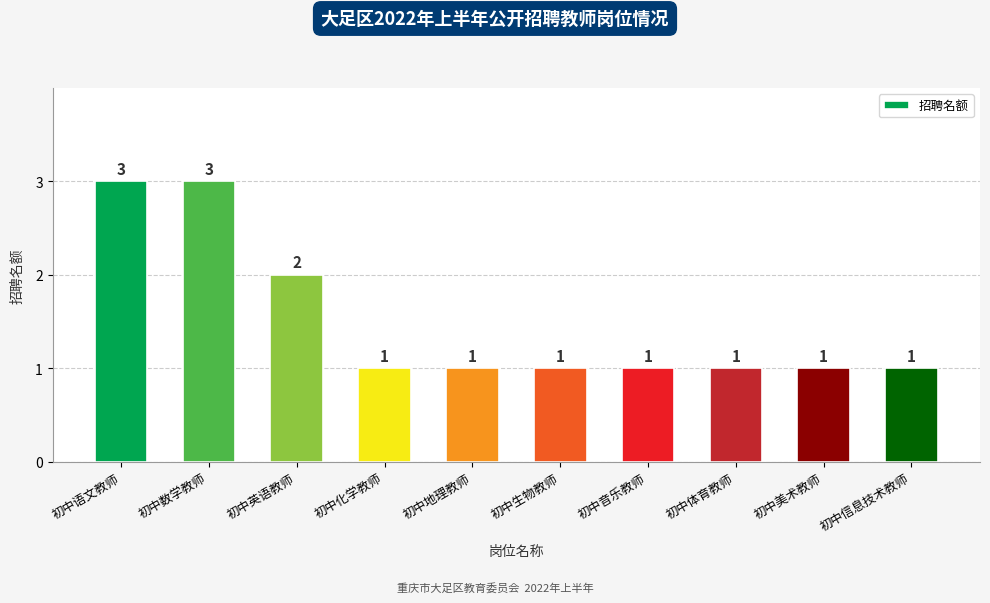

What is the greatest value displayed?

3